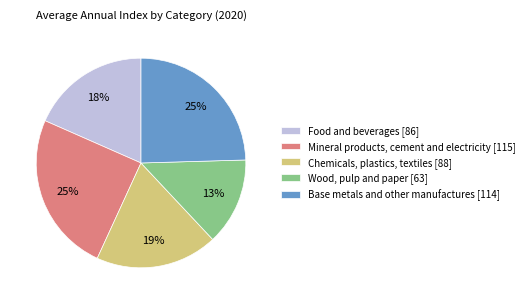

What percentage is the Wood, pulp and paper slice, to the nearest percent?

13%